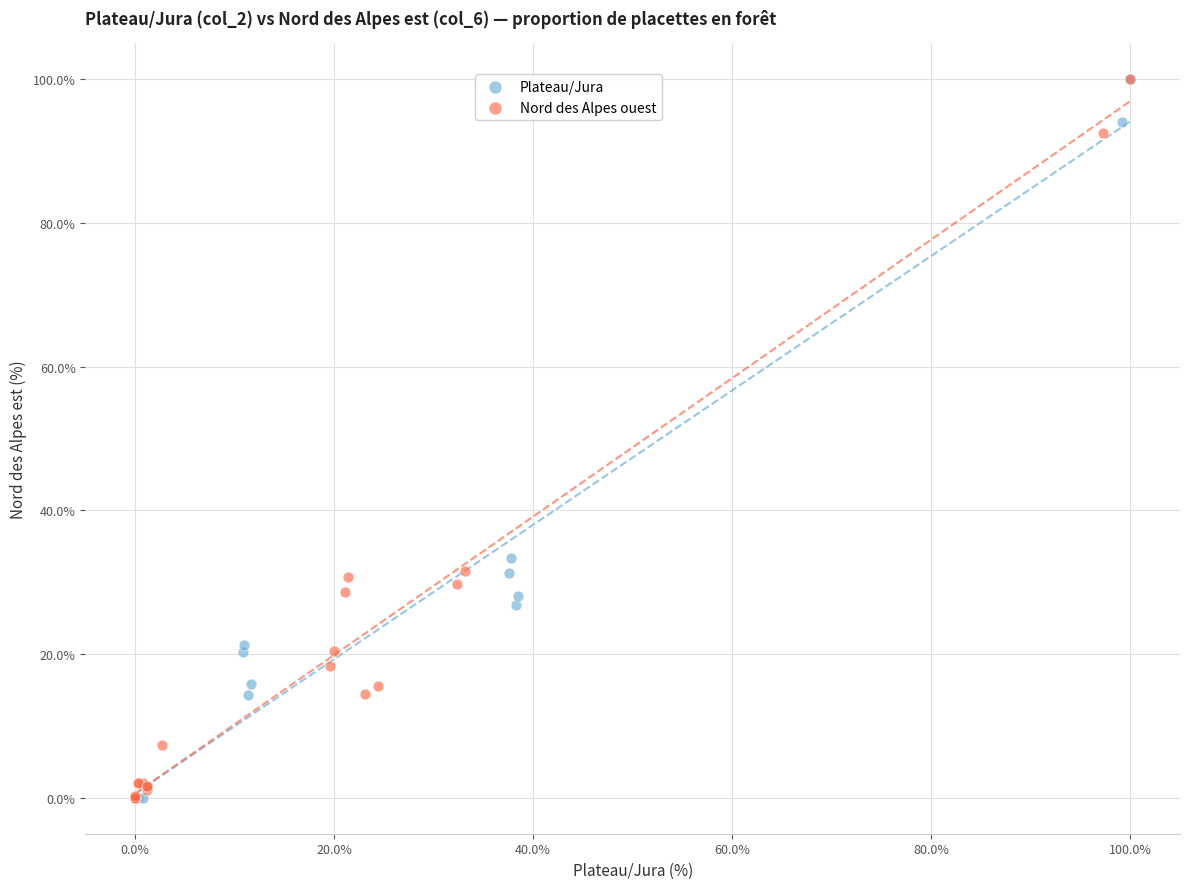

What are all the series names shown in the legend?

Plateau/Jura, Nord des Alpes ouest